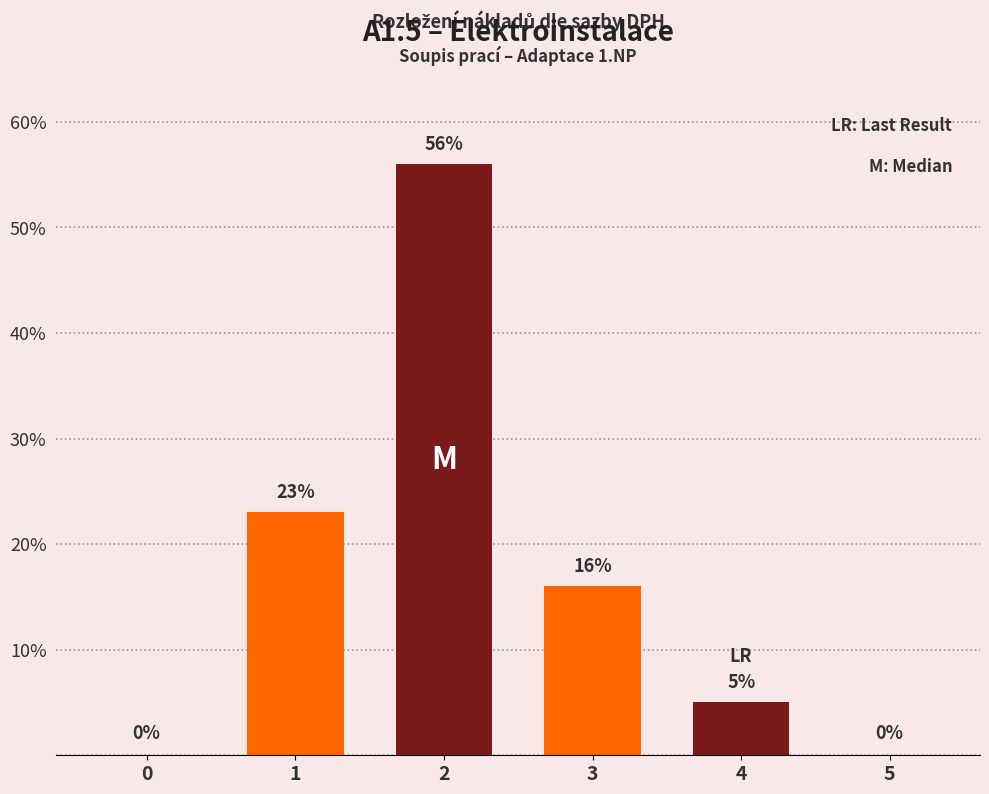

The value at 1 is 36. True or false?

False